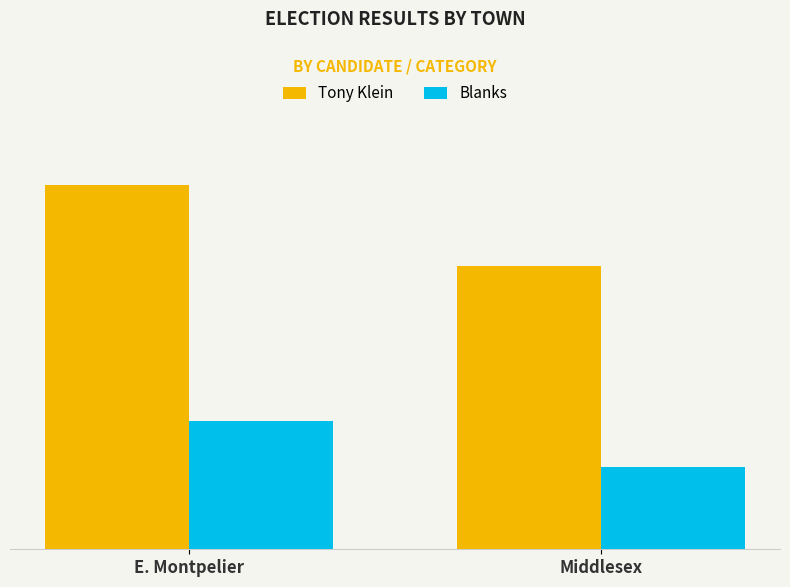

Which series has the largest range (max minus min)?

Tony Klein